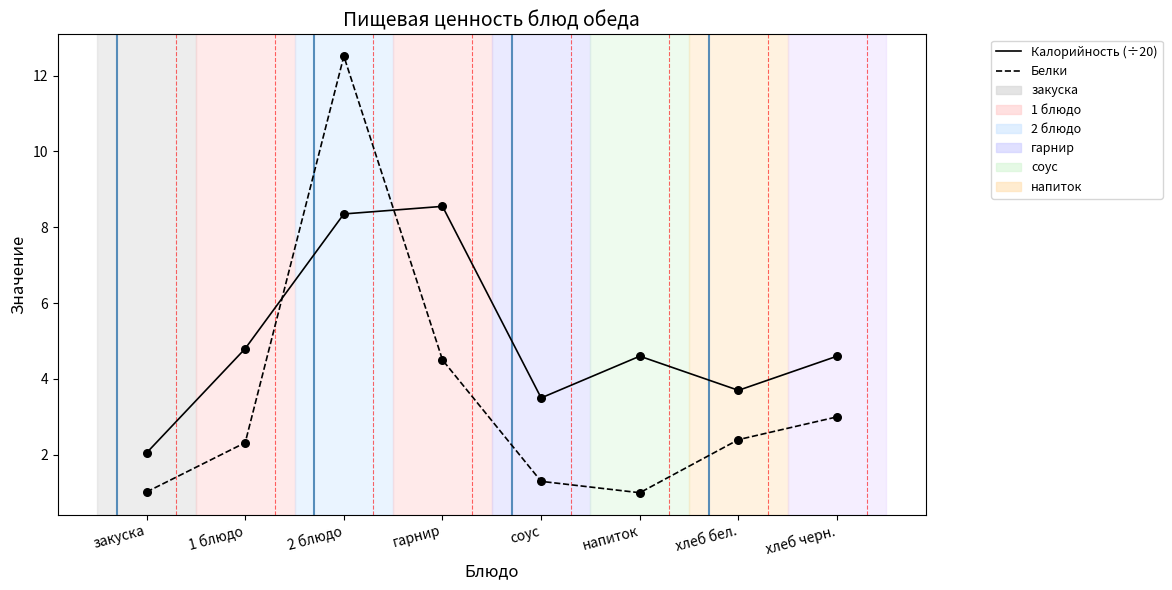

At which category is the sum across all series the highest?

2 блюдо